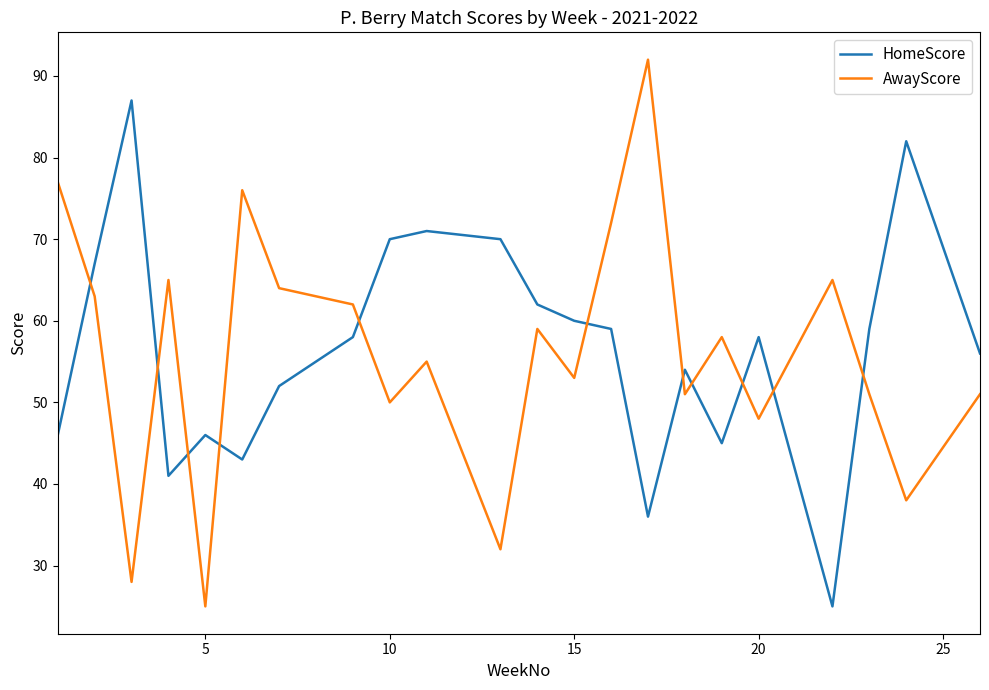

Which series has the largest range (max minus min)?

AwayScore